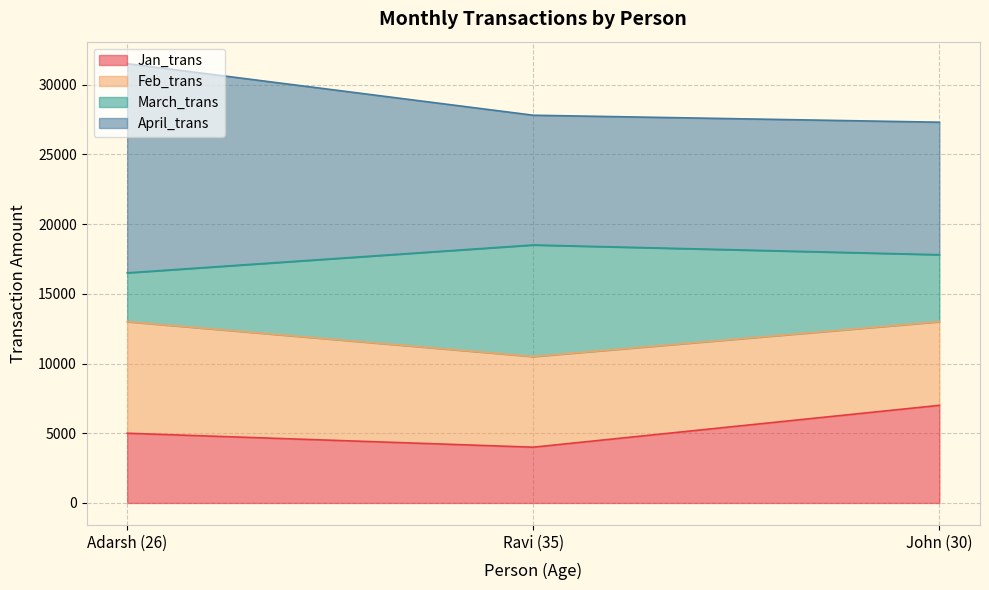

Does the chart have visible grid lines?

Yes